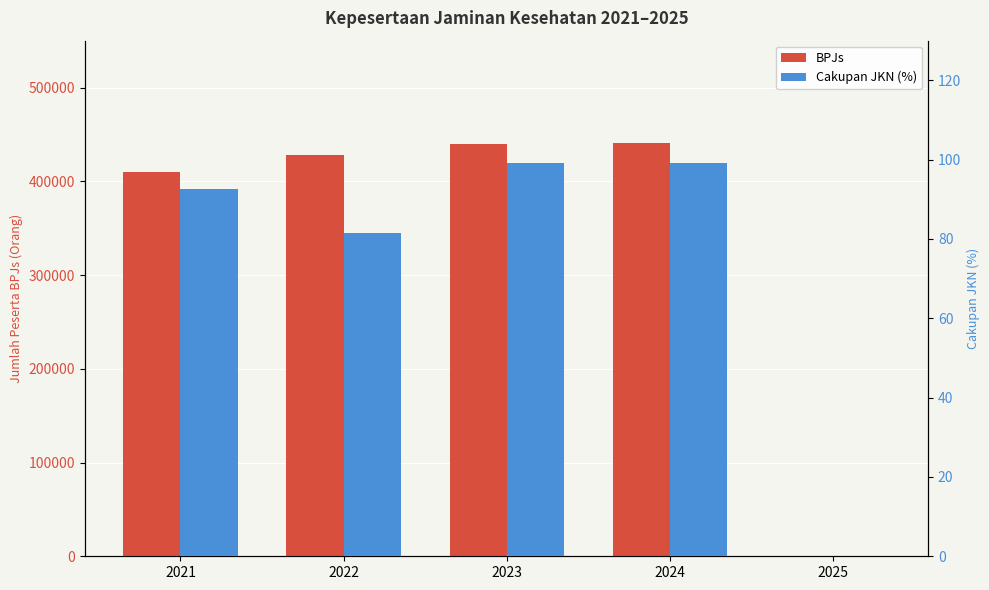

What is the sum of the Cakupan JKN (%) values at 2022 and 2025?

81.6